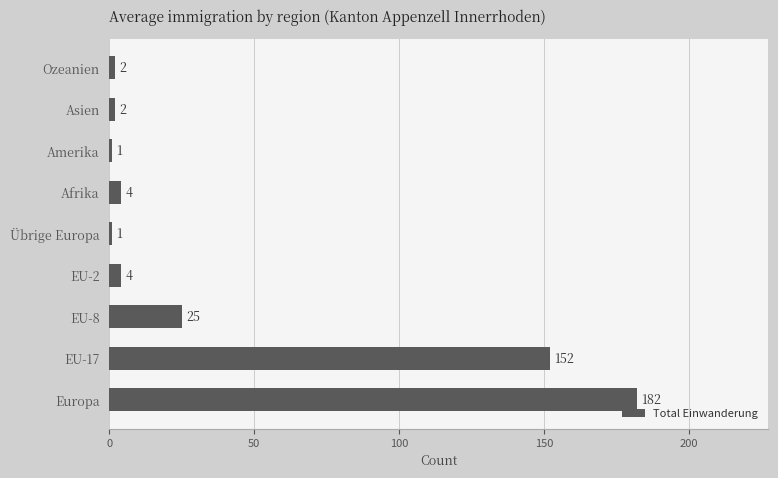

What is the maximum value shown in the chart?

182